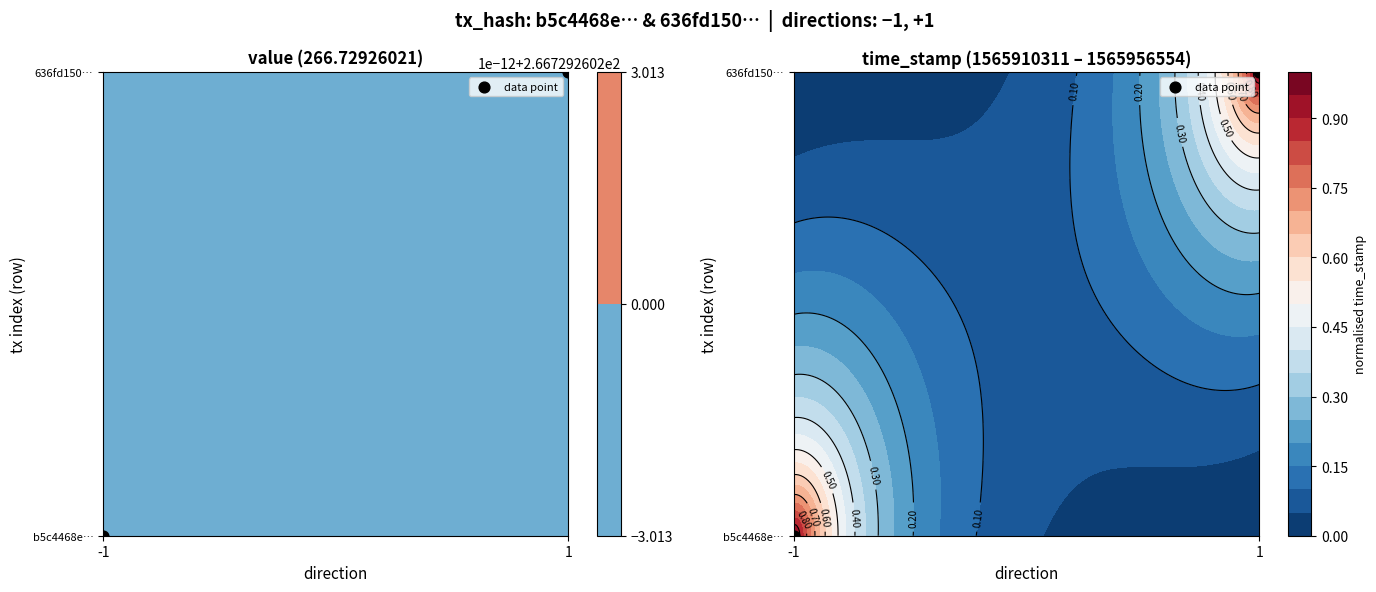

Between 1 and -1, which is larger?

1